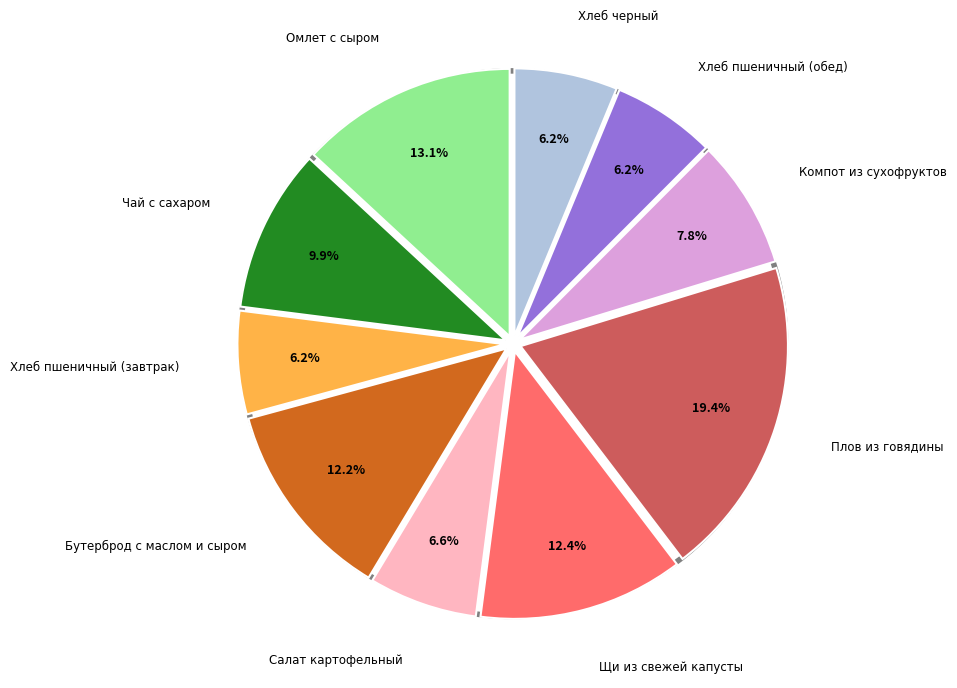

Is there any slice that represents more than half of the pie?

No